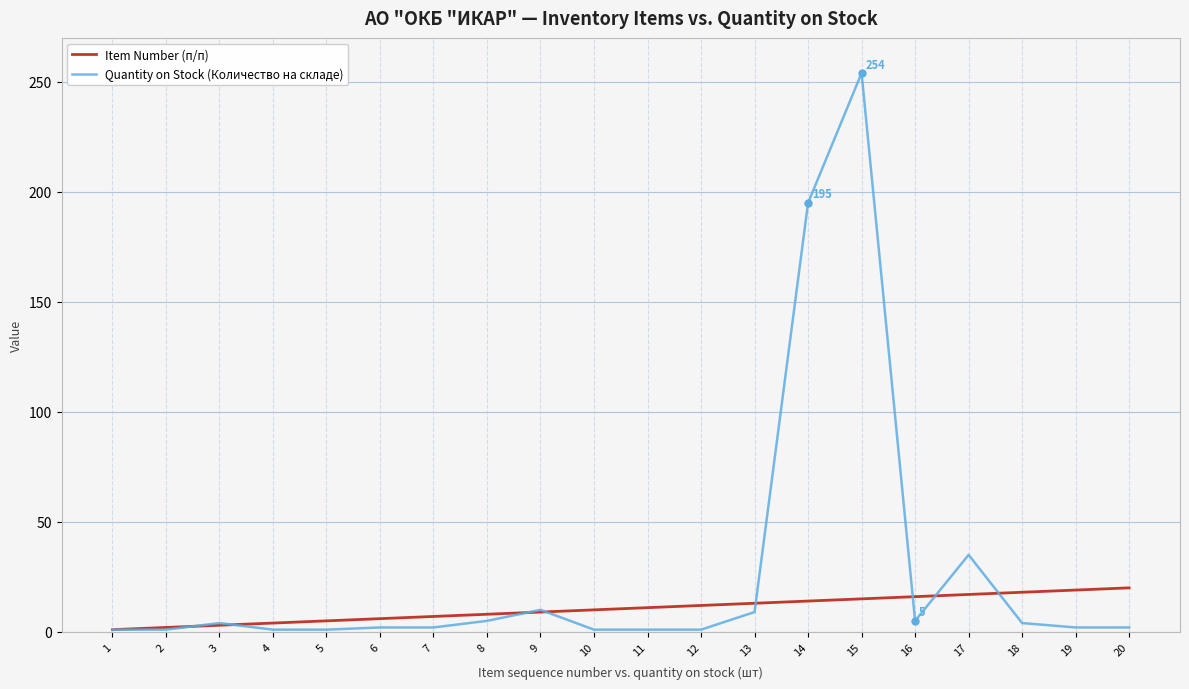

Which series has the widest spread of values?

Quantity on Stock (Количество на складе)